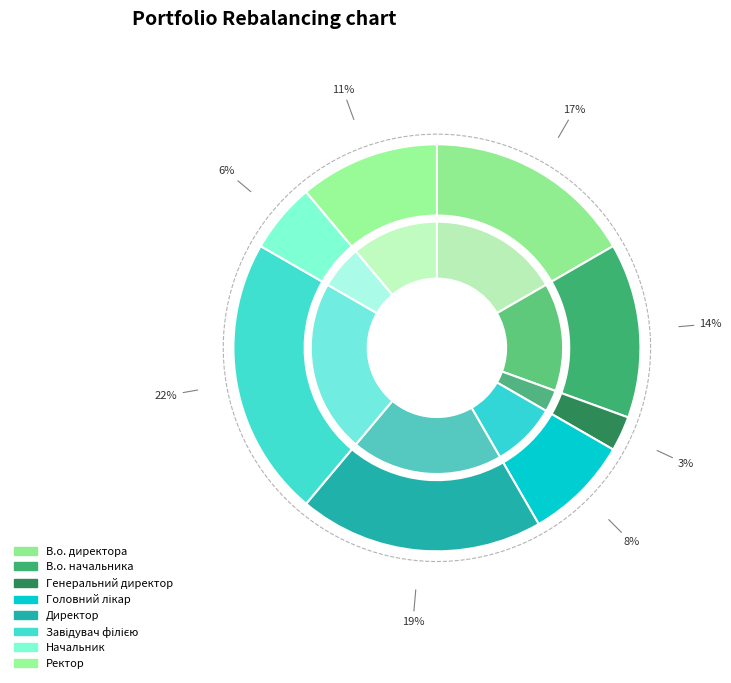

True or false: Ректор accounts for 1% of the total.

False